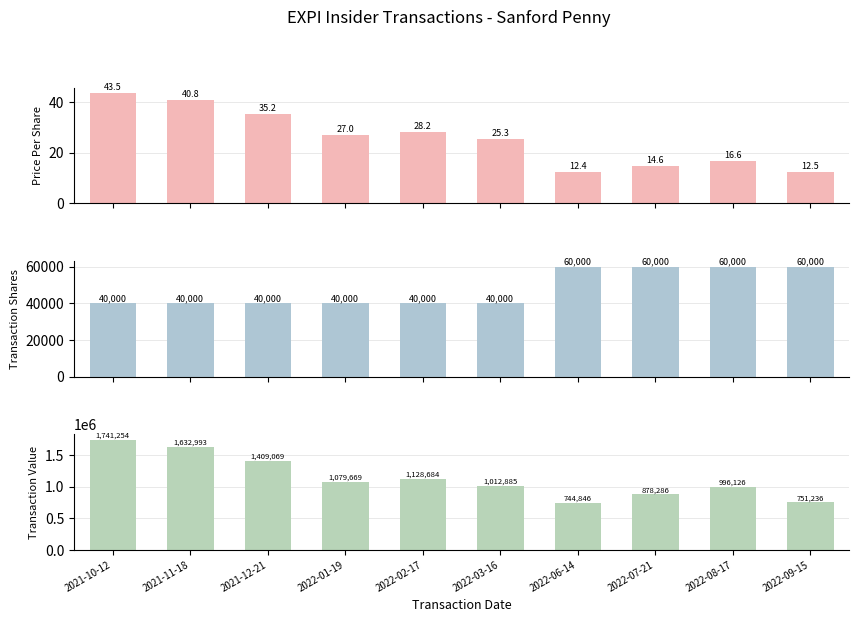

Reading left to right, what are all the values shown in this chart?

transactionPricePerShare: 2021-10-12=43.5	2021-11-18=40.8	2021-12-21=35.2	2022-01-19=27.0	2022-02-17=28.2	2022-03-16=25.3	2022-06-14=12.4	2022-07-21=14.6	2022-08-17=16.6	2022-09-15=12.5
transactionShares: 2021-10-12=40000.0	2021-11-18=40000.0	2021-12-21=40000.0	2022-01-19=40000.0	2022-02-17=40000.0	2022-03-16=40000.0	2022-06-14=60000.0	2022-07-21=60000.0	2022-08-17=60000.0	2022-09-15=60000.0
transactionValue: 2021-10-12=1741254.0	2021-11-18=1632993.0	2021-12-21=1409069.0	2022-01-19=1079669.0	2022-02-17=1128684.0	2022-03-16=1012885.0	2022-06-14=744846.0	2022-07-21=878286.0	2022-08-17=996126.0	2022-09-15=751236.0